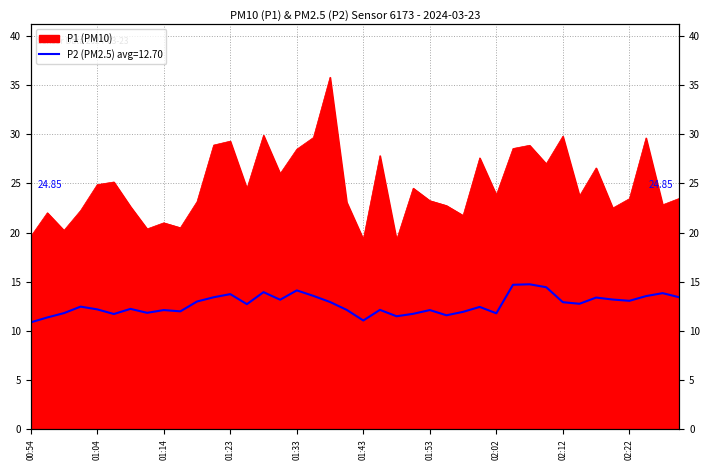

What are all the series names shown in the legend?

P1, P2